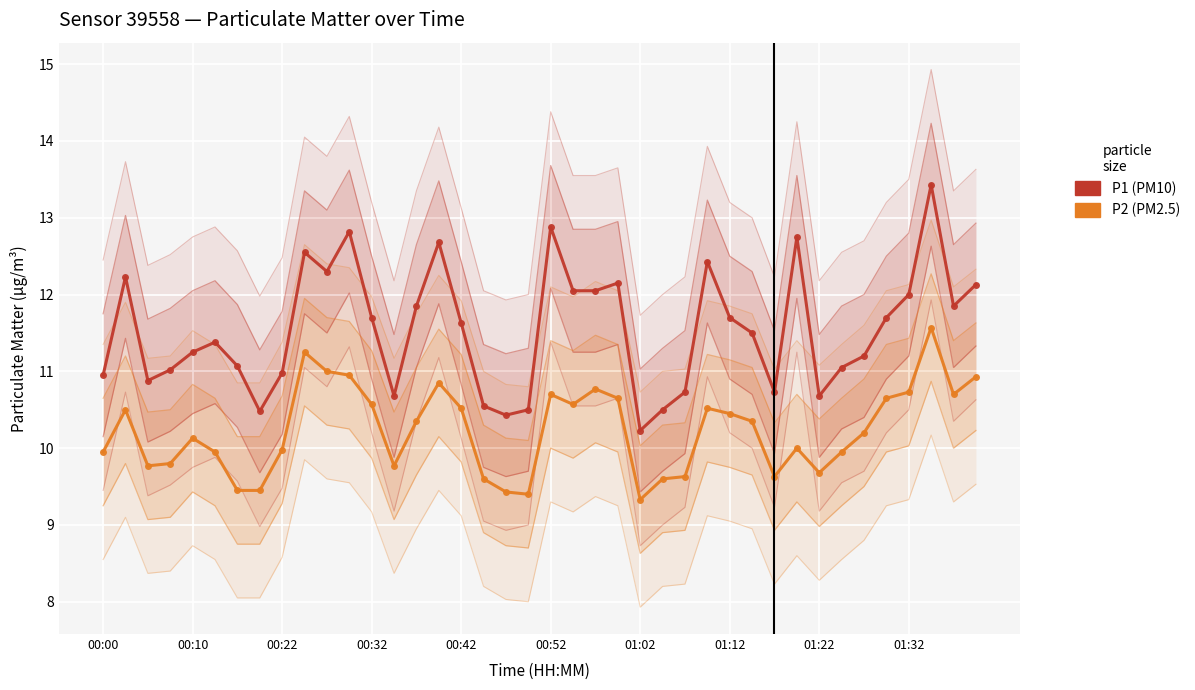

True or false: P1 and P2 intersect in this chart.

False